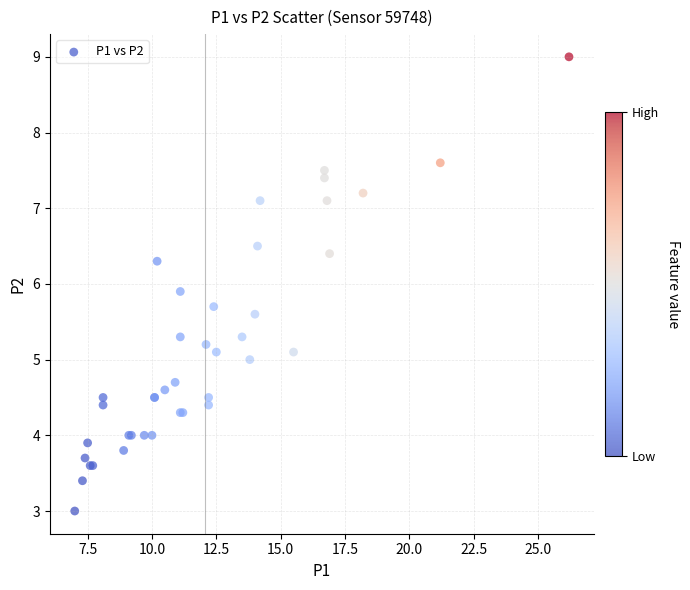

What Y value in the scatter plot is closest to 6?

5.9